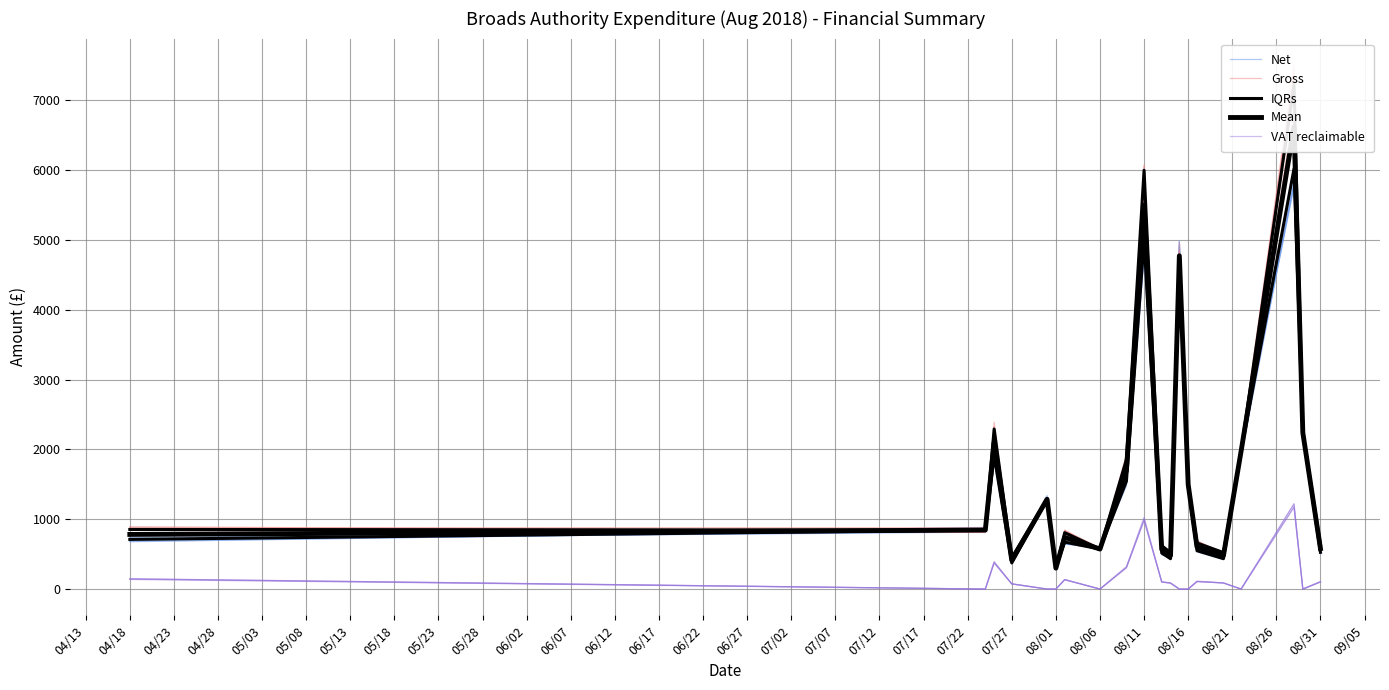

How many series are shown in this chart?

5